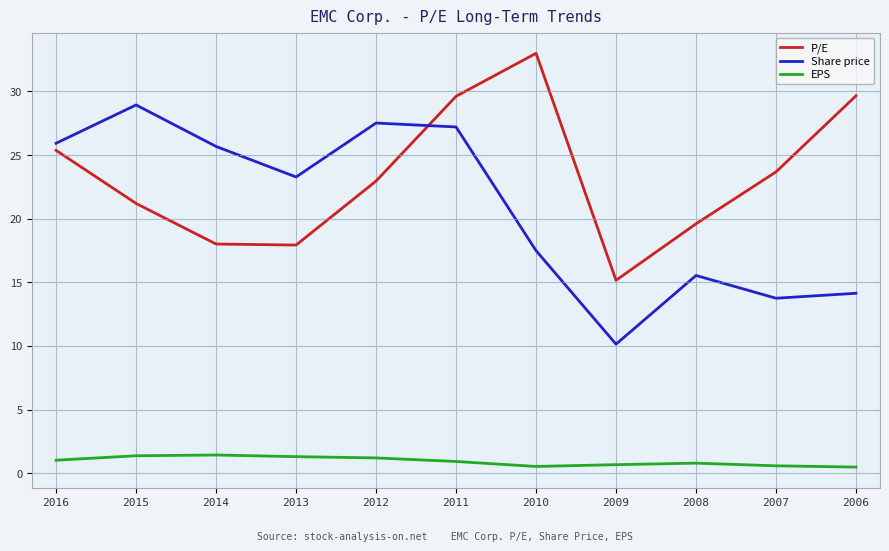

Between 2015 and 2014, which series saw the biggest shift?

Share price